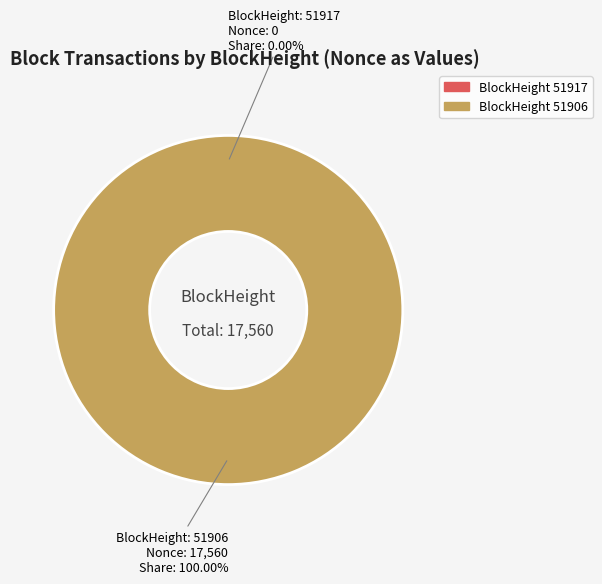

Which slice represents more than half of the pie?

51906